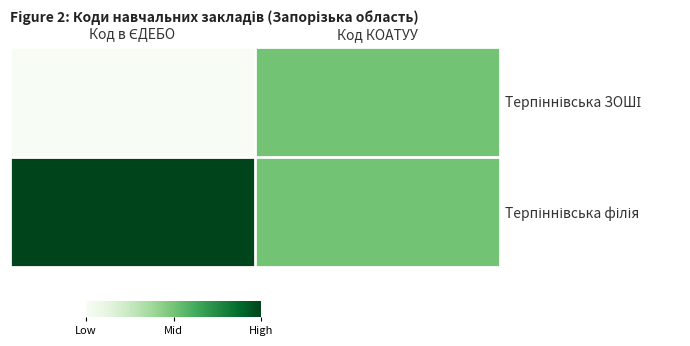

What is the maximum value shown in the chart?

1.0